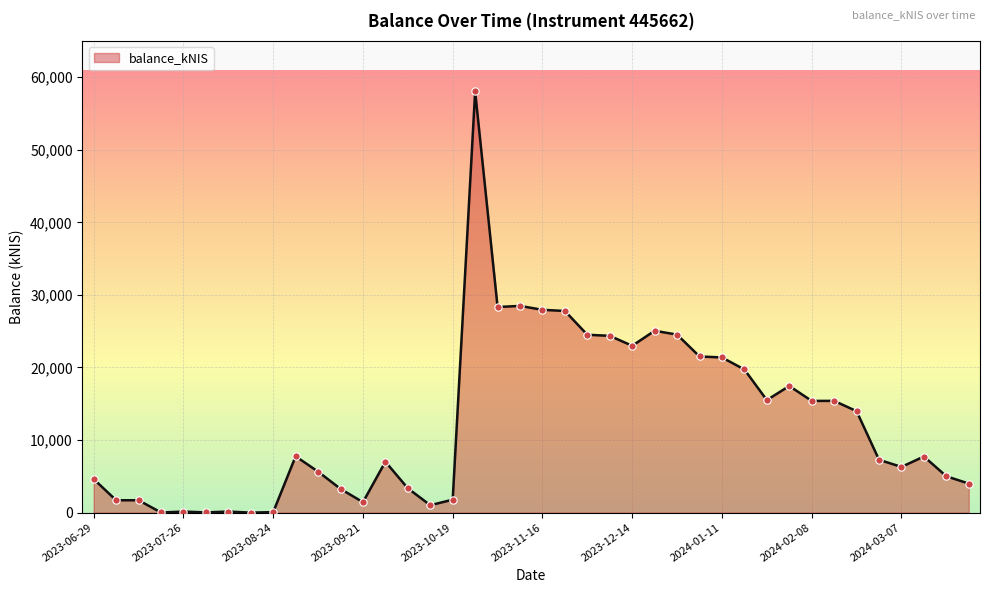

What is the difference between the maximum and minimum values?

58032.6